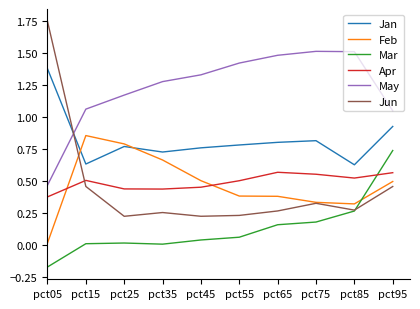

Which category has the lowest value in the Mar series?

pct05